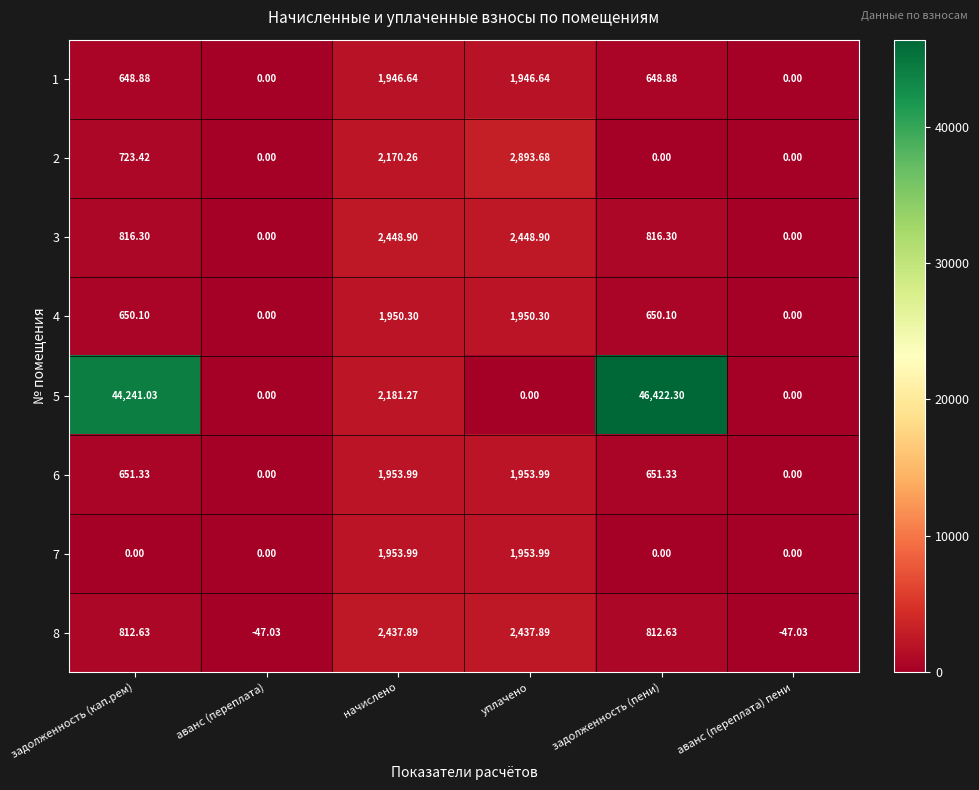

Is the value of 1 at аванс (переплата) пени greater than the value of 6 at задолженность (кап.рем)?

No